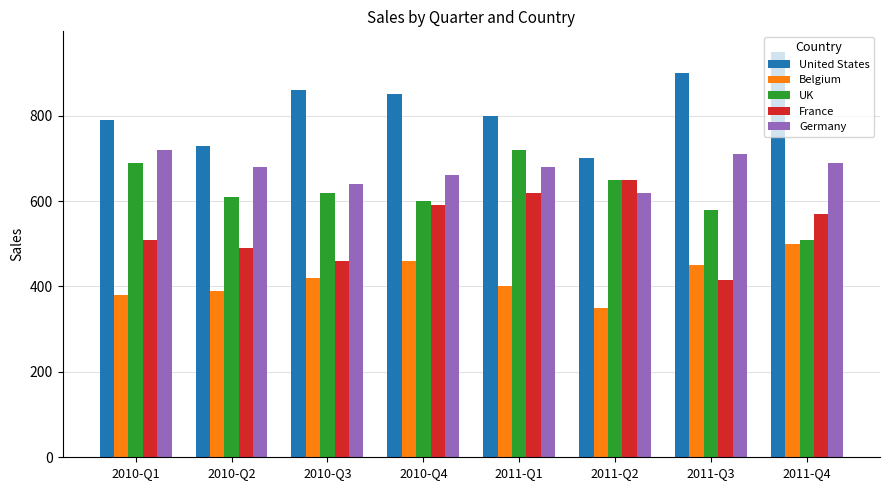

What is the difference between the maximum and minimum values in the Germany series?

100